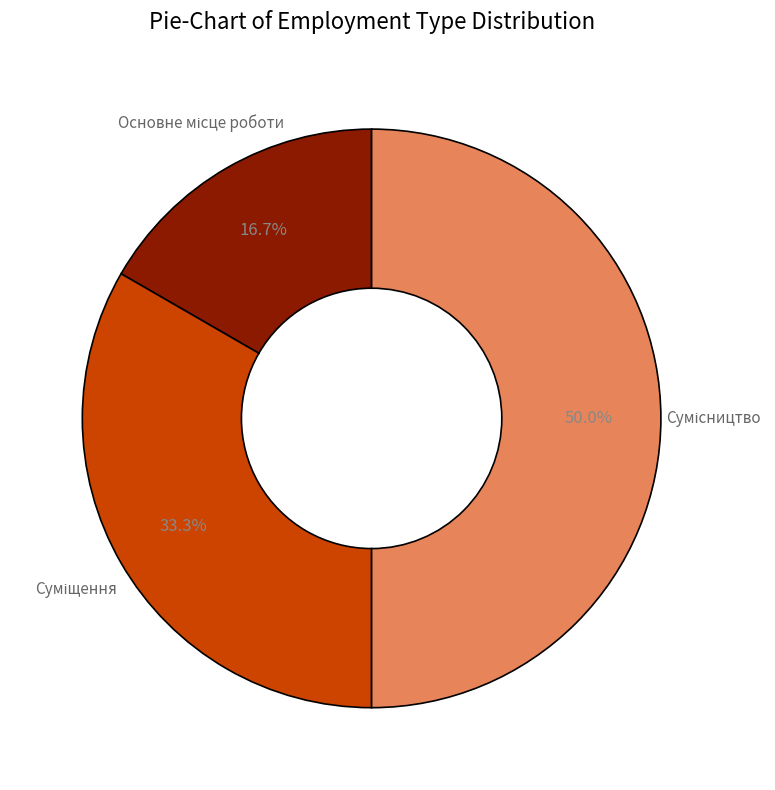

Is there a majority slice in this chart?

No